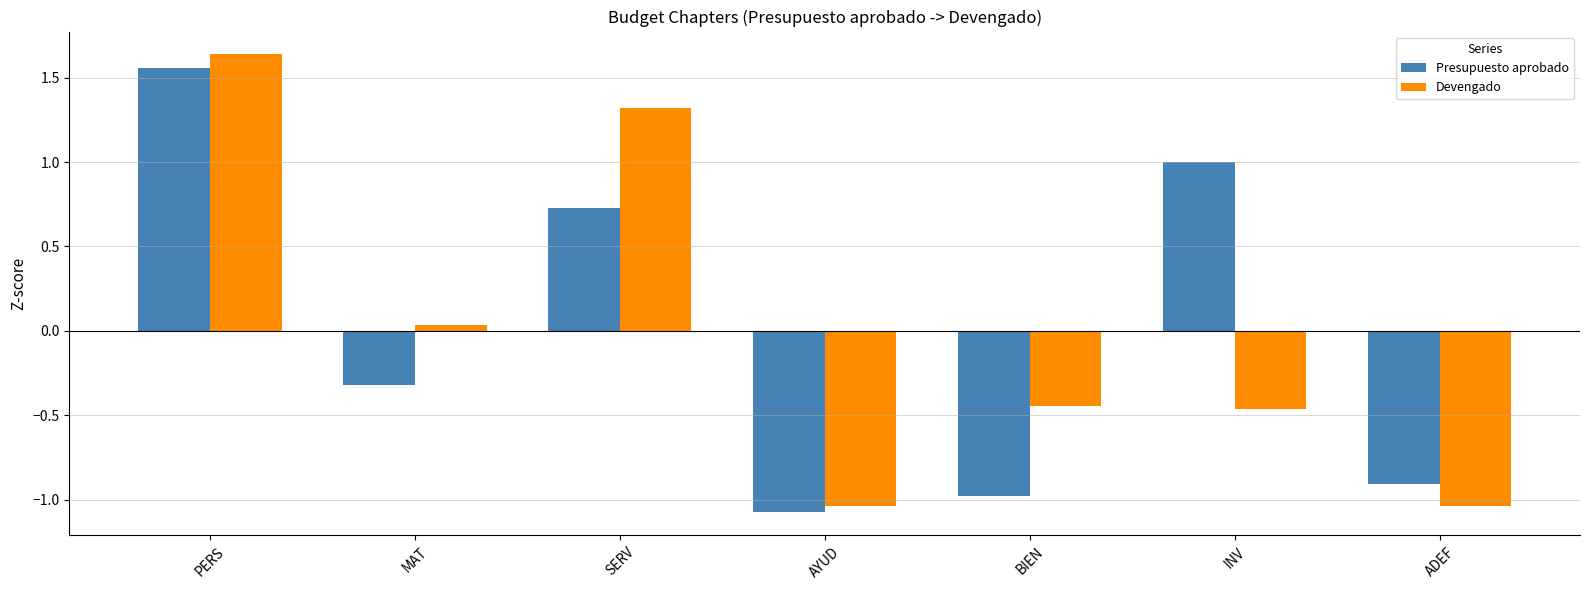

What is the value of the Devengado bar at the 3rd from the left?

1.3